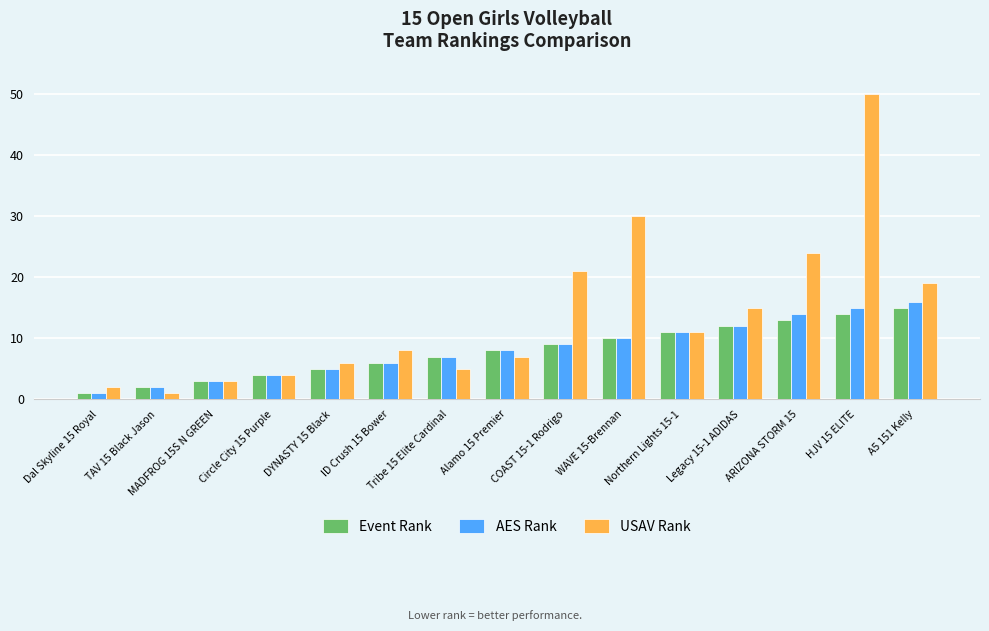

What is the spread (max minus min) of values at Legacy 15-1 ADIDAS?

3